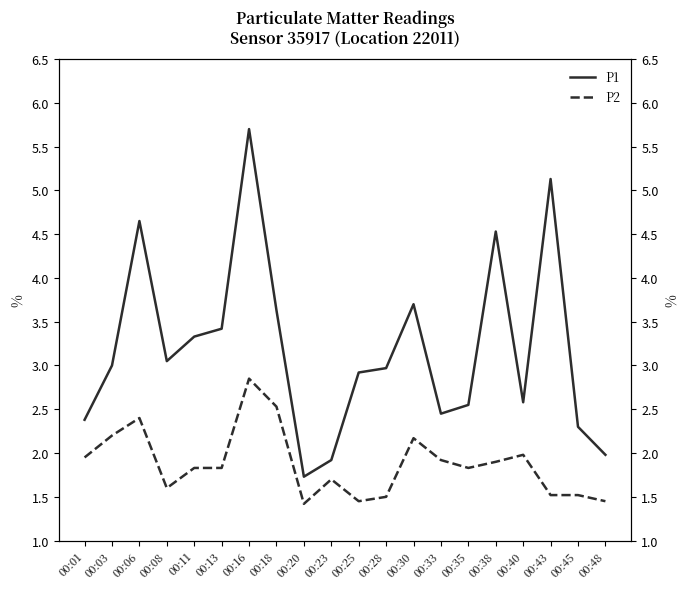

True or false: P2 and P1 intersect in this chart.

False